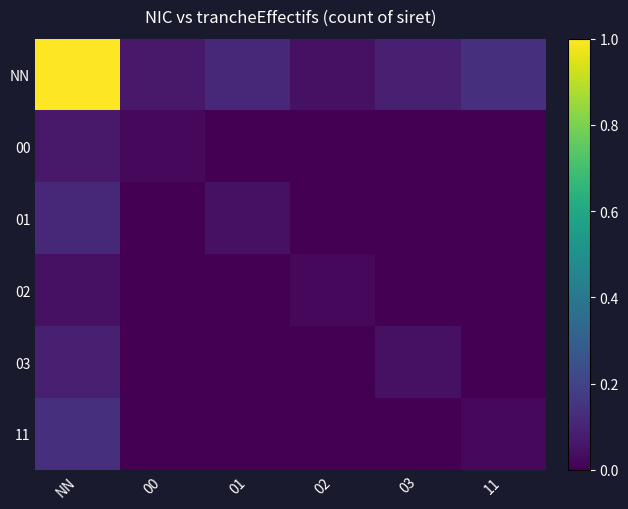

Between NN and 02, which is larger?

NN